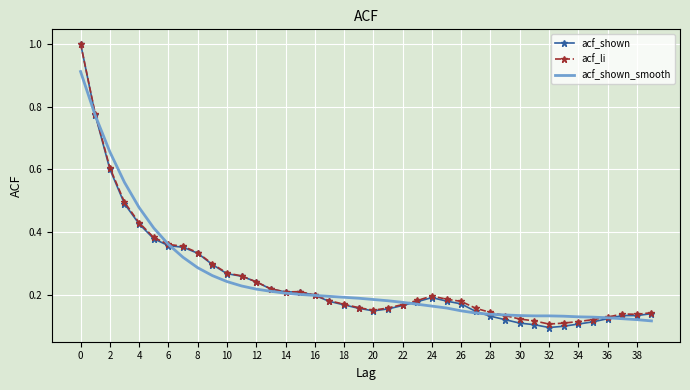

What is the maximum value shown in the chart?

1.0